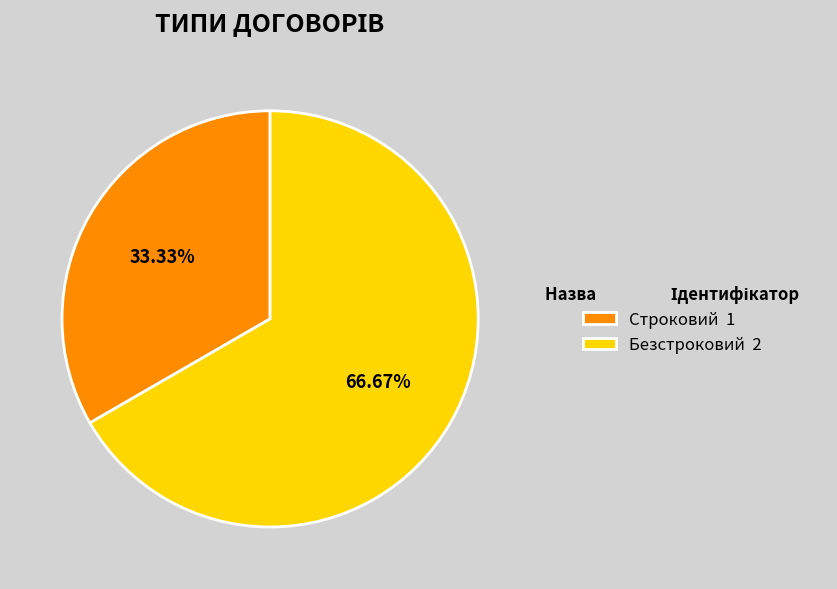

To the nearest percent, what is the average slice percentage?

50%